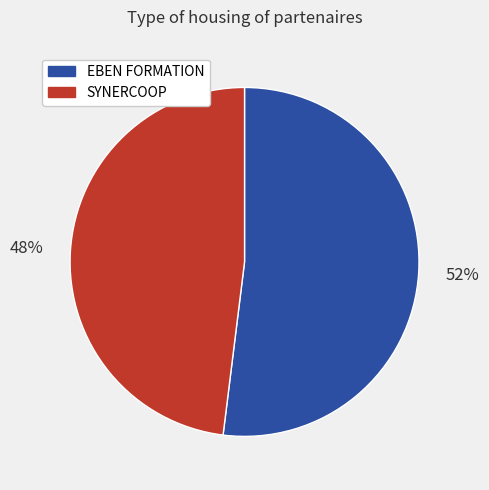

Is the sum of EBEN FORMATION and SYNERCOOP greater than half?

Yes